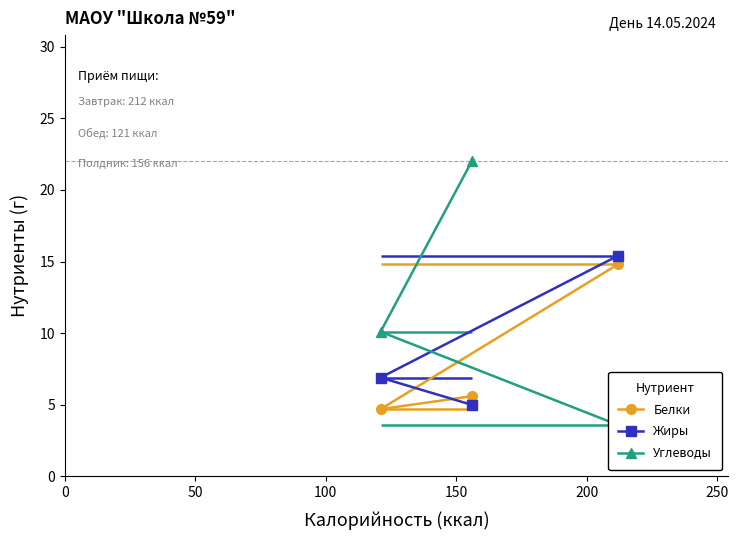

What is the value of the Жиры point at the 2nd from the left?

5.0